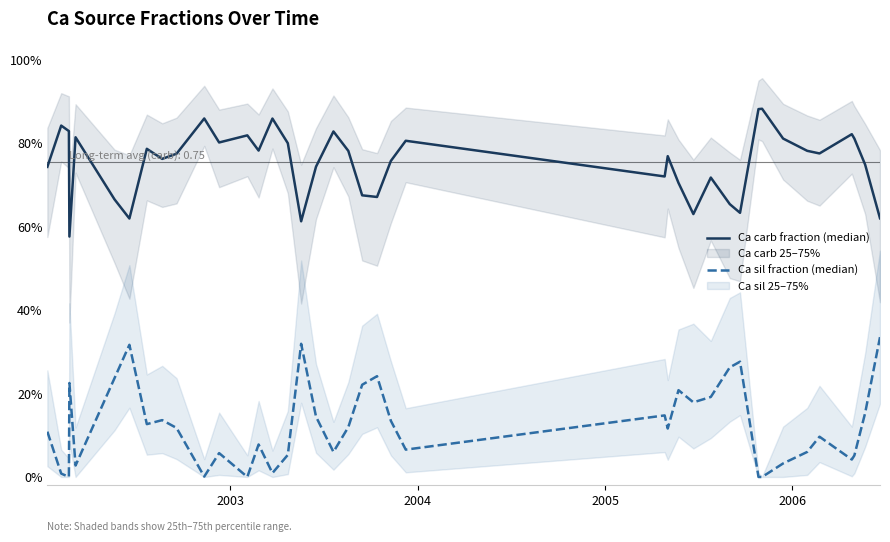

Is this an area chart (filled region under the line)?

No